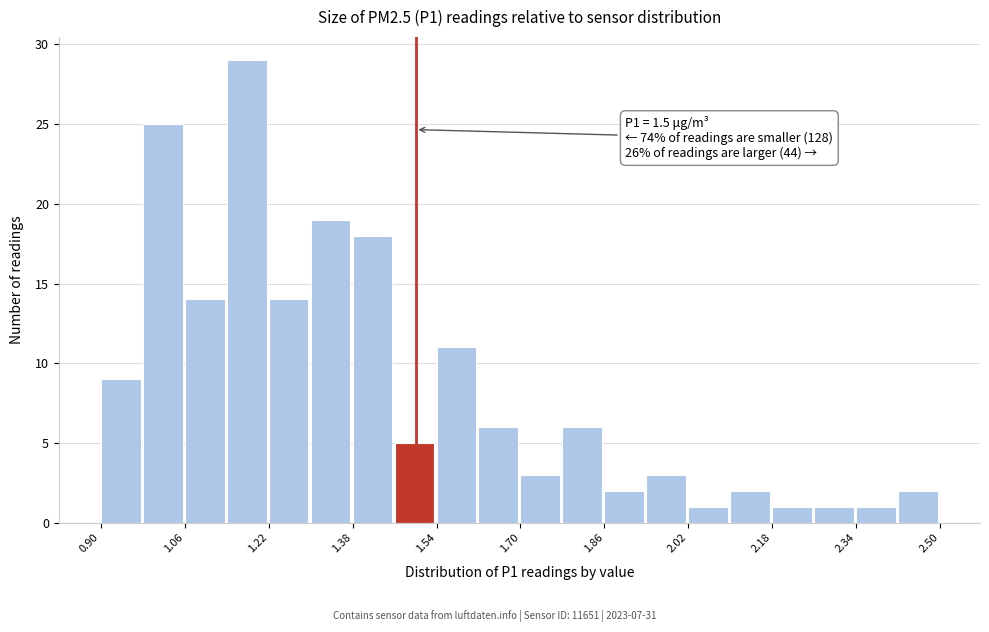

Which range on the x-axis has the tallest bar?

1.14 to 1.22